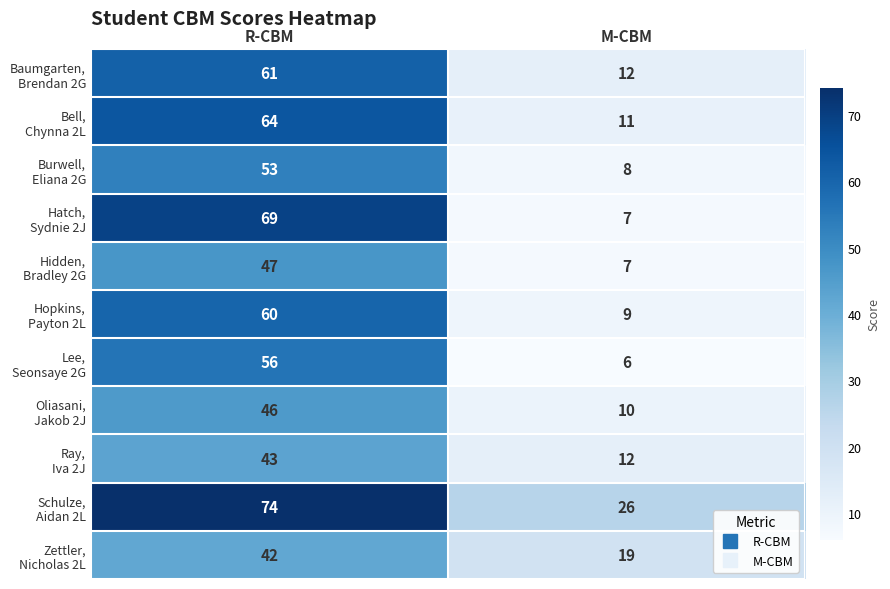

What is the difference between the highest and lowest values at M-CBM?

20